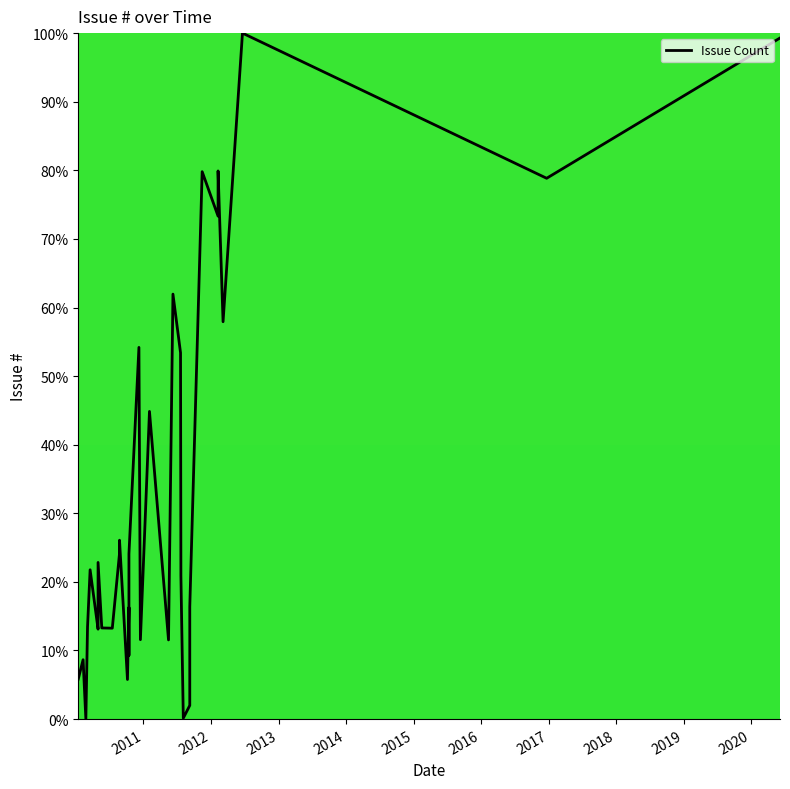

What is the average value?

31.2